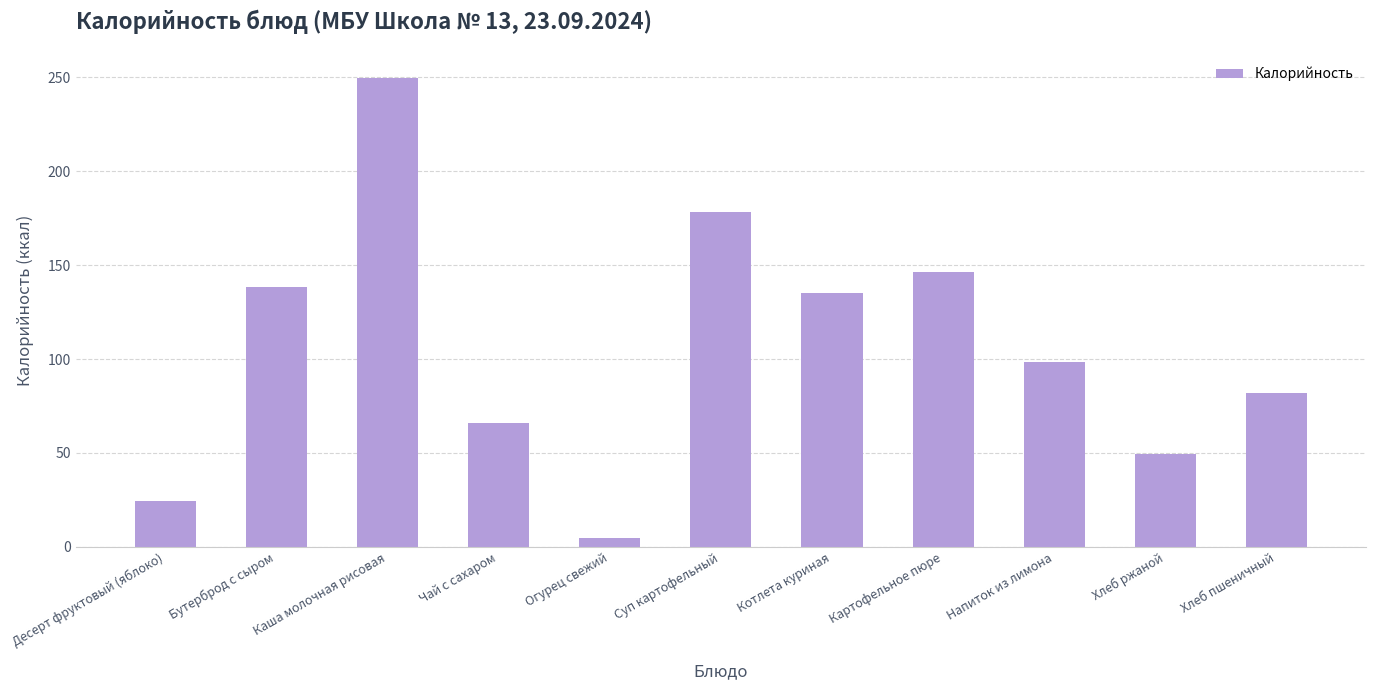

What is the label of the 11th bar from the left?

Хлеб пшеничный